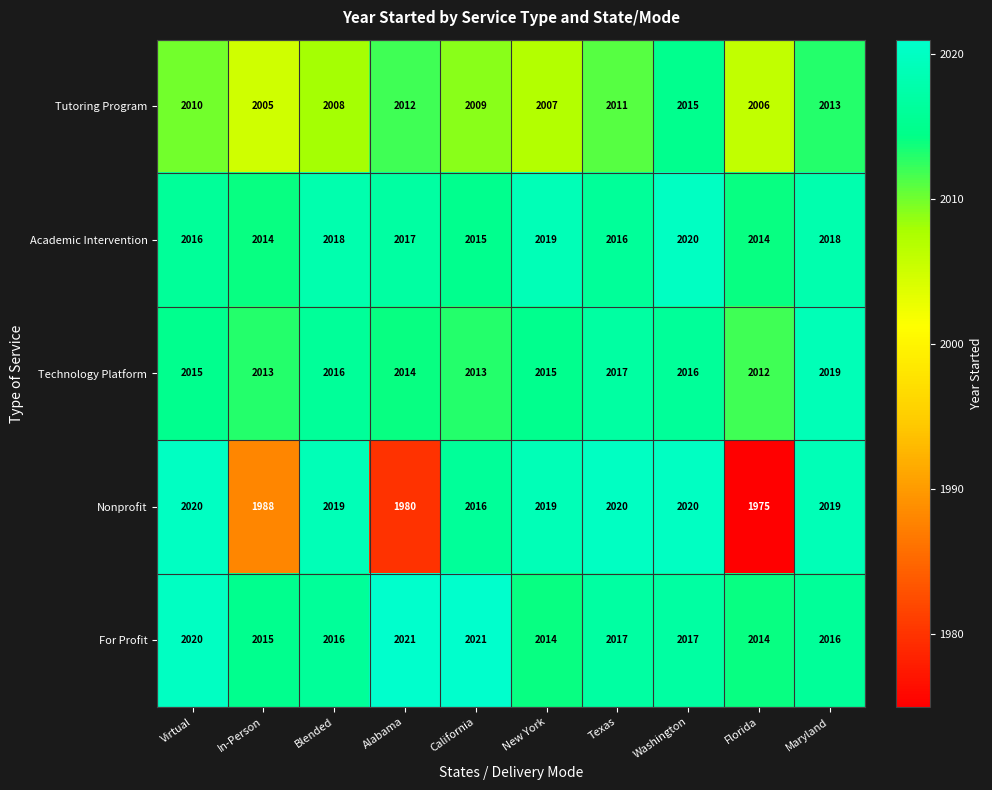

Between Alabama and Washington, which series saw the biggest shift?

Nonprofit